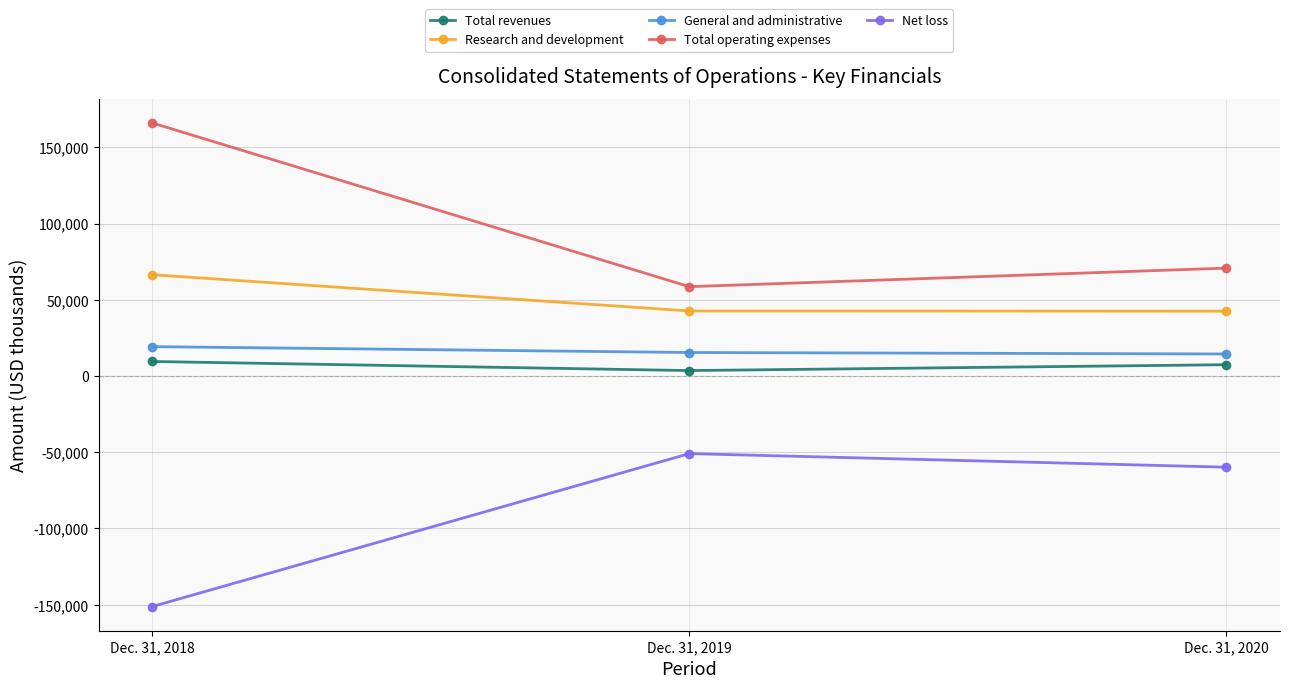

Is the value of Total revenues at Dec. 31, 2020 greater than the value of General and administrative at Dec. 31, 2018?

No